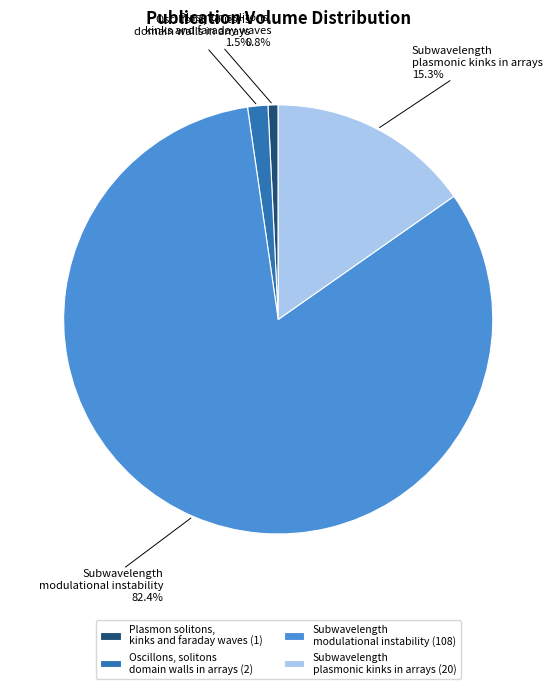

True or false: Plasmon solitons, kinks and faraday waves accounts for 1% of the total.

True